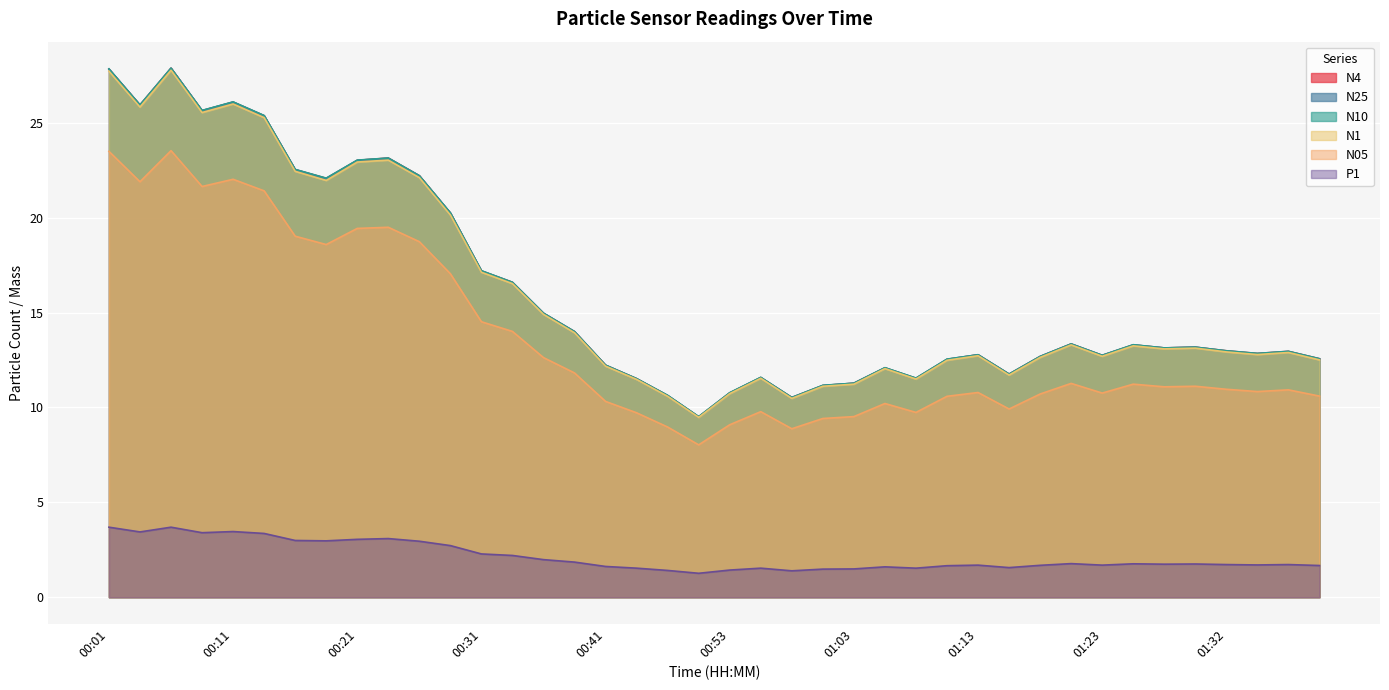

The value of N1 at 01:23 is 12.7. True or false?

True